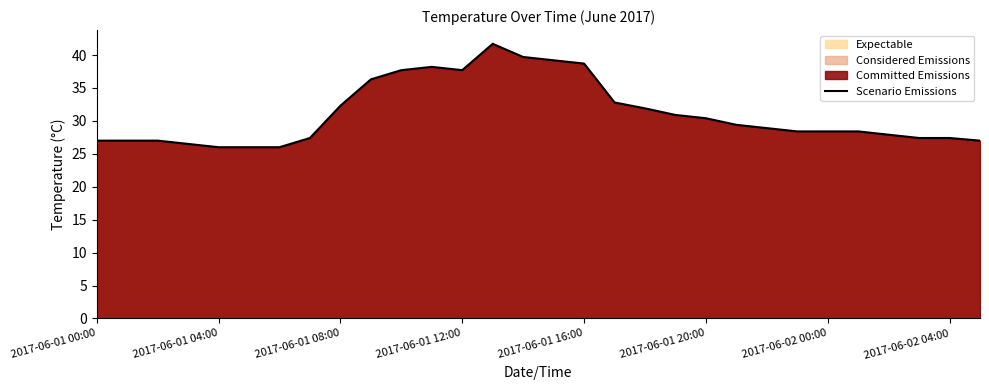

What is the smallest value displayed?

26.0